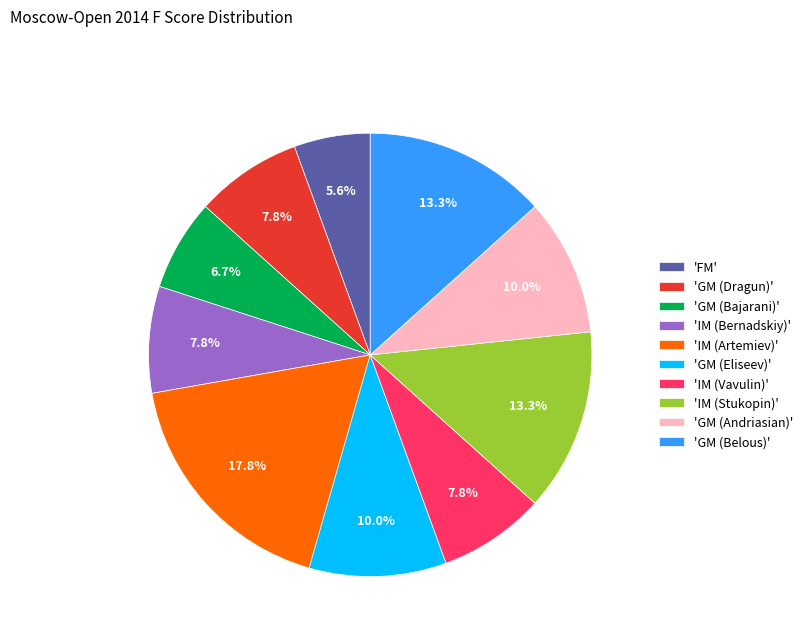

What is the largest slice in the pie chart?

'IM (Artemiev)'